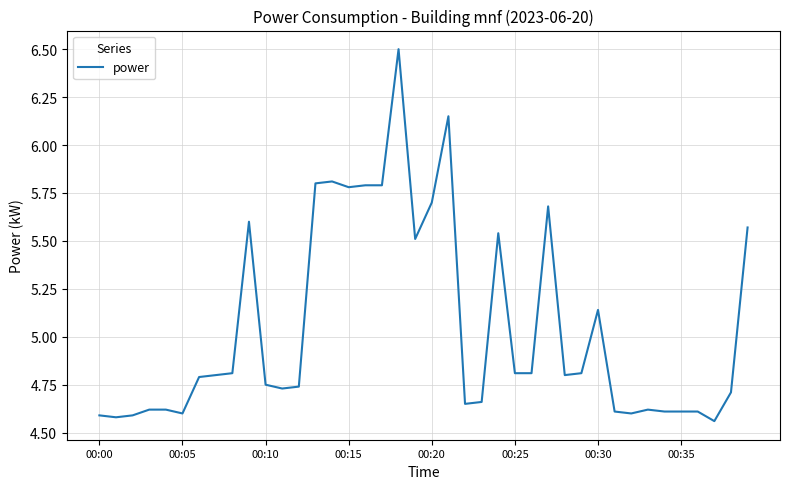

What is the maximum value shown in the chart?

6.5